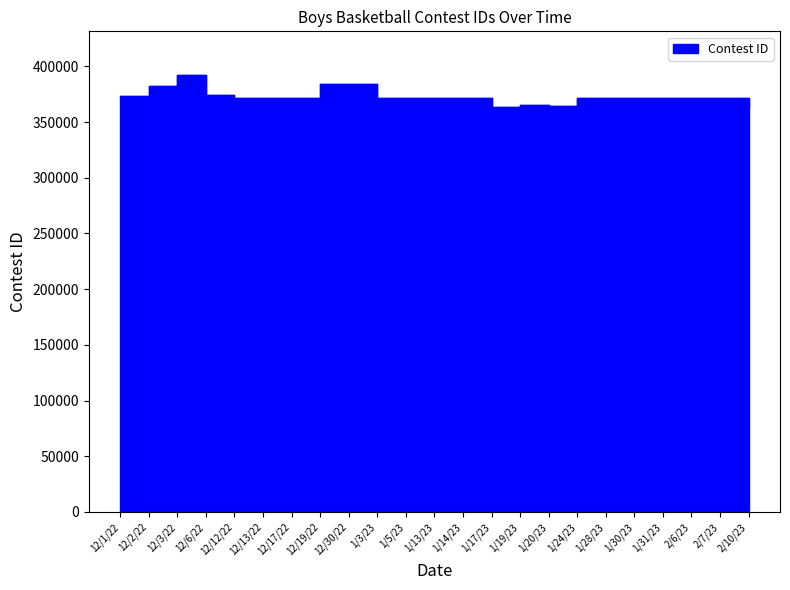

How many interior local valleys (lower than both neighbors) does the data have?

5